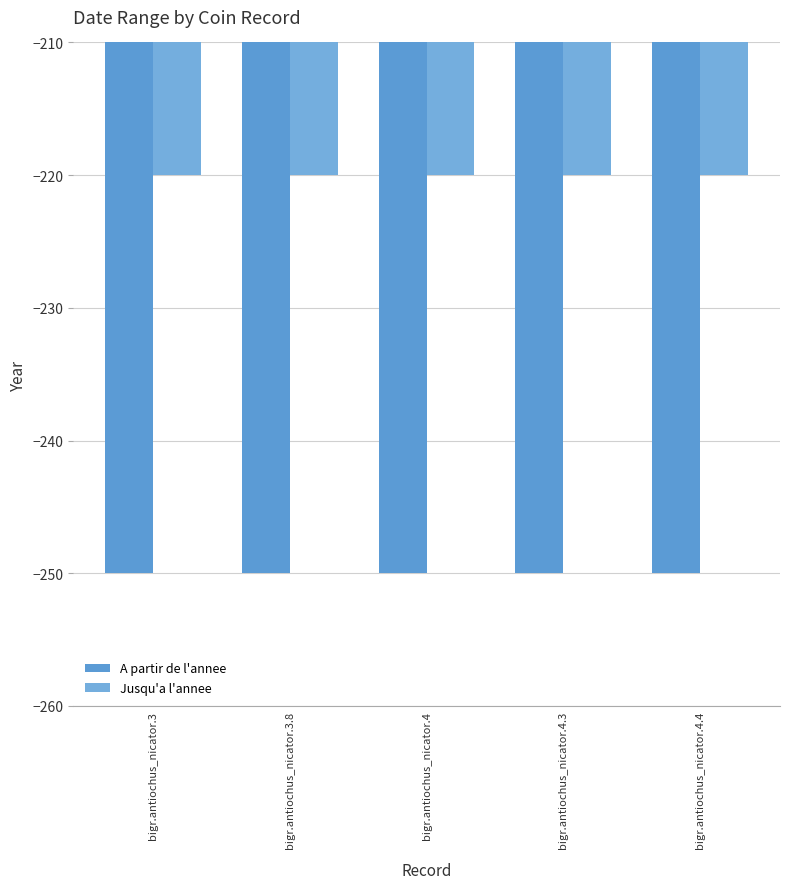

What is the sum of all Jusqu'a l'annee values?

-1100